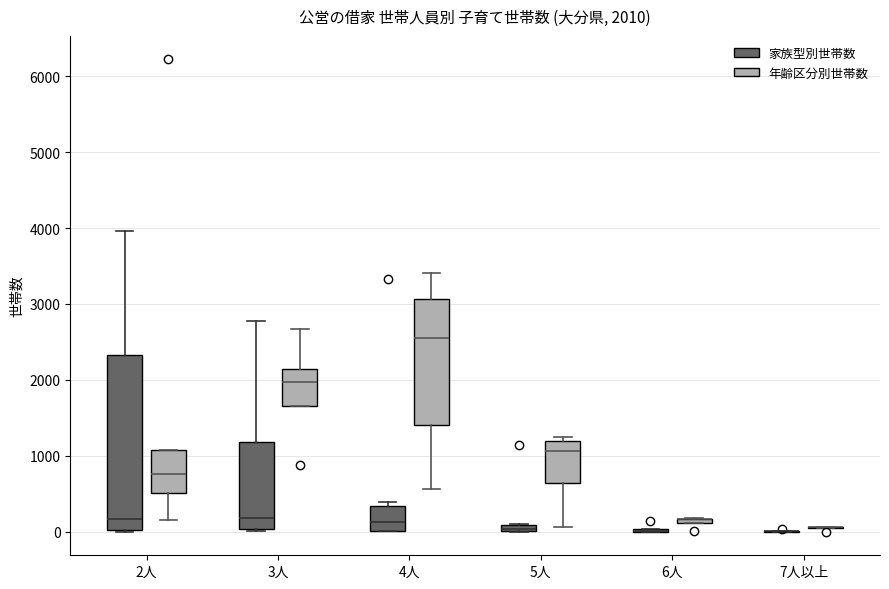

Which box is the tallest, from its lower edge to its upper edge?

2人 (家族型別世帯数)